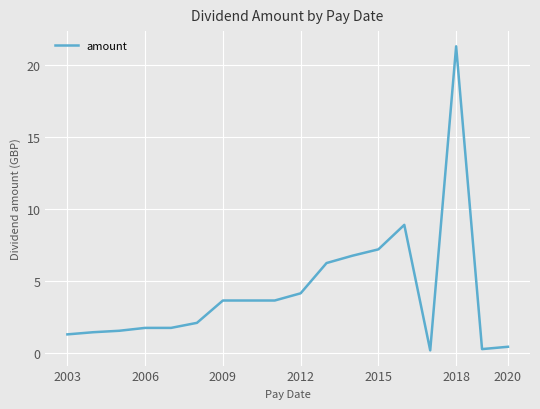

What is the greatest value displayed?

21.3